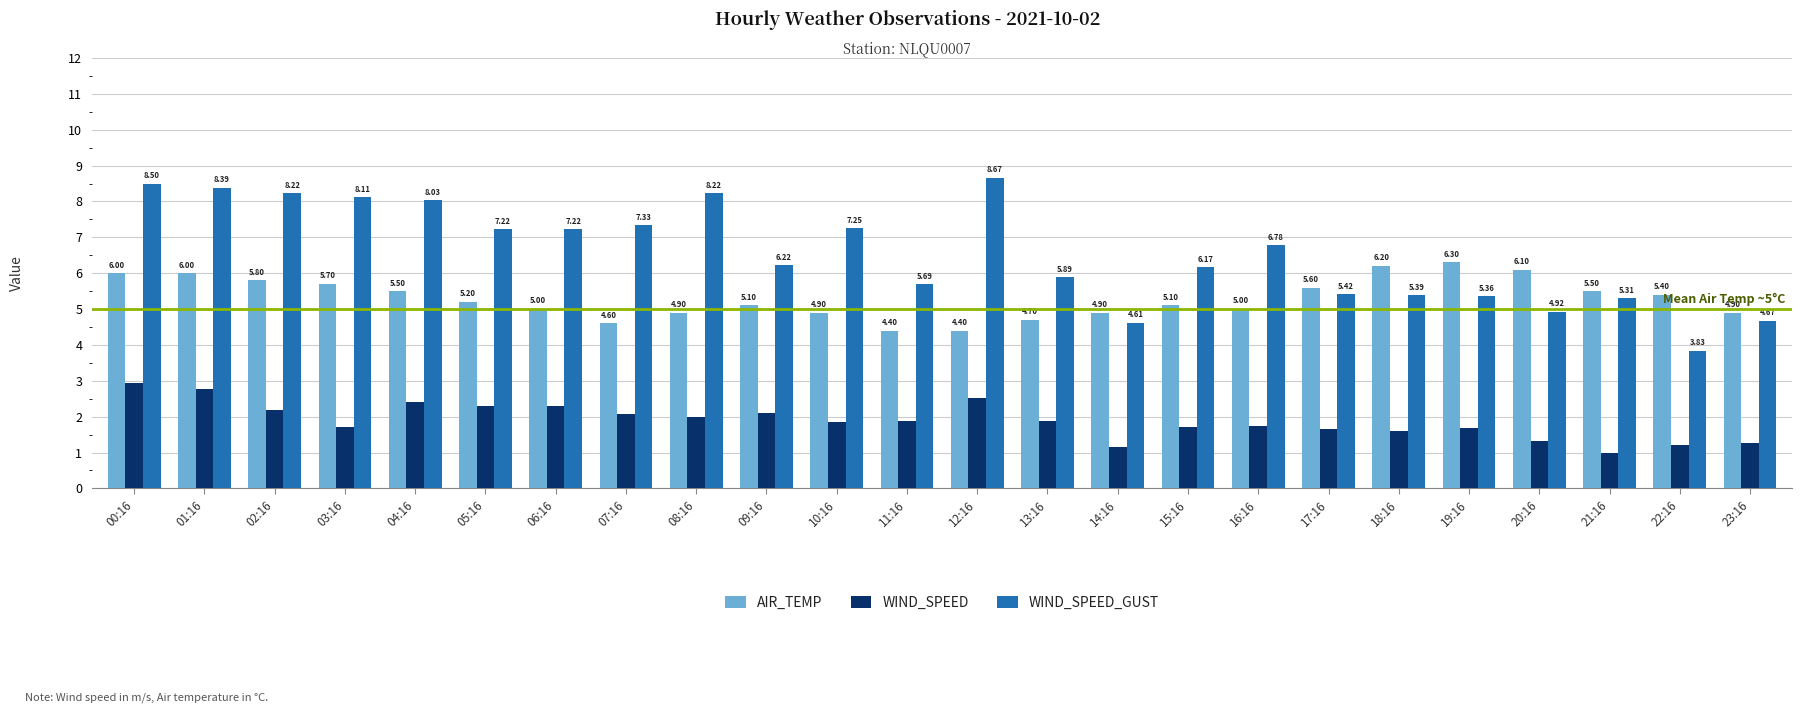

Where does the WIND_SPEED_GUST series first go above 6?

00:16